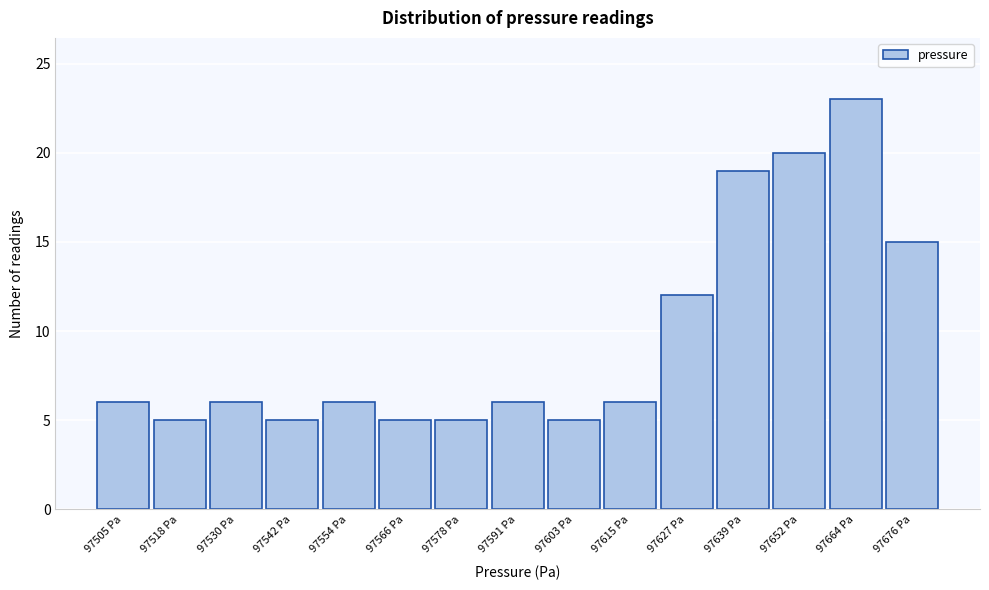

How tall is the bar that spans 97608 to 97622 on the x-axis? Neither the bar edges nor the heights are printed on the chart, so give them approximately, as read against the axes.

6